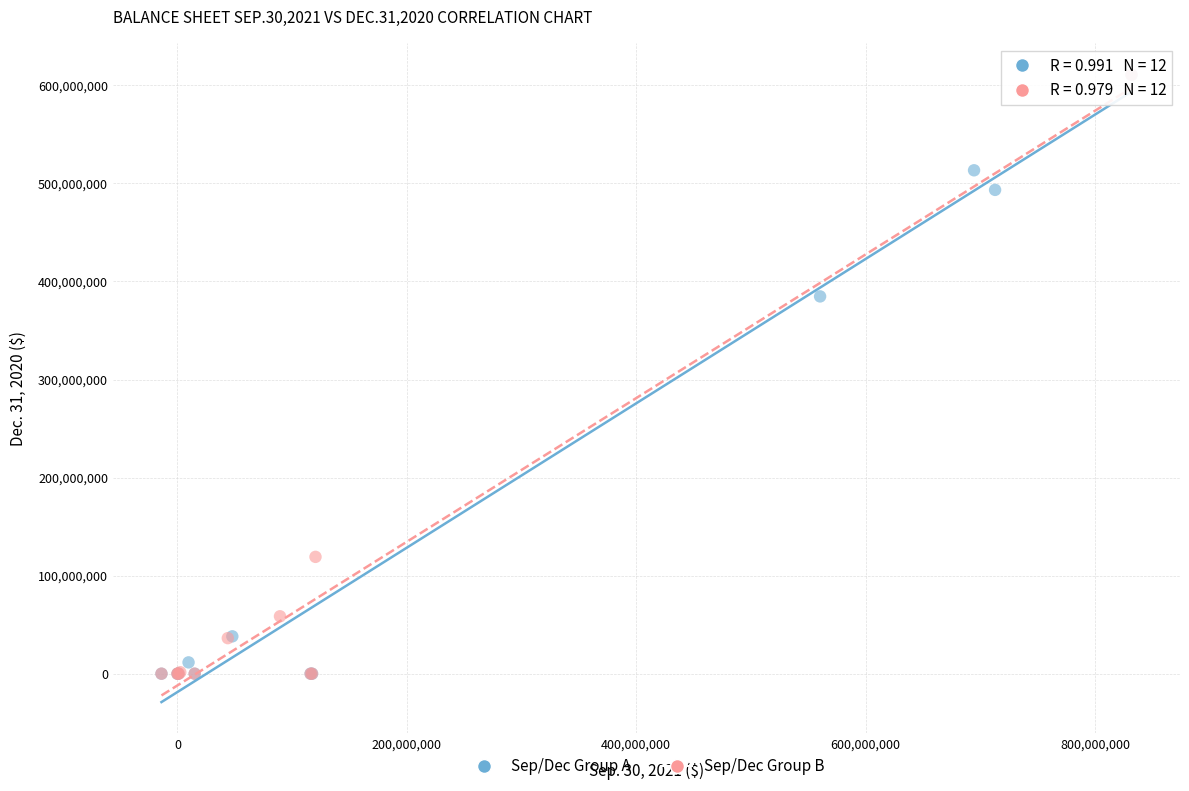

What are all the series names shown in the legend?

Sep/Dec Group A, Sep/Dec Group B